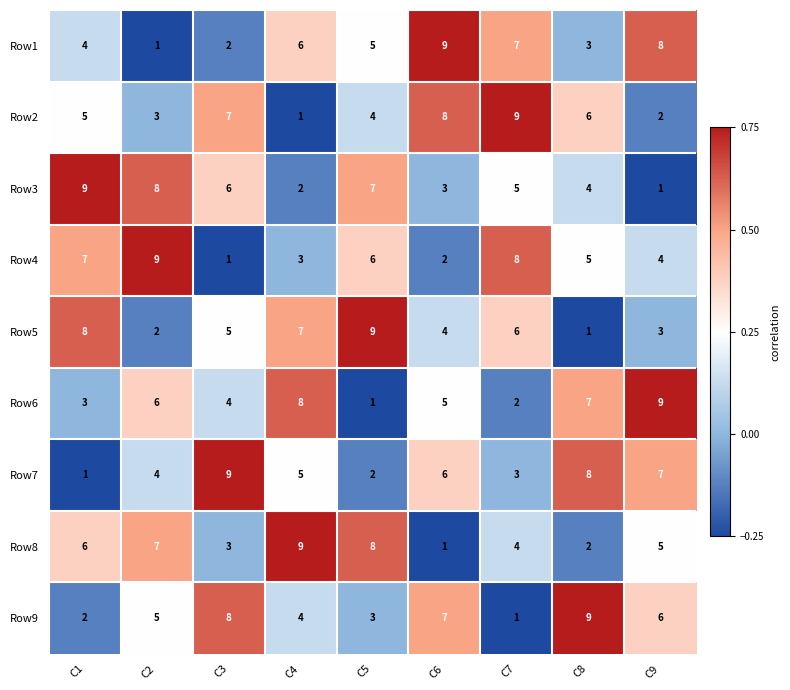

What is the spread (max minus min) of values at C7?

8